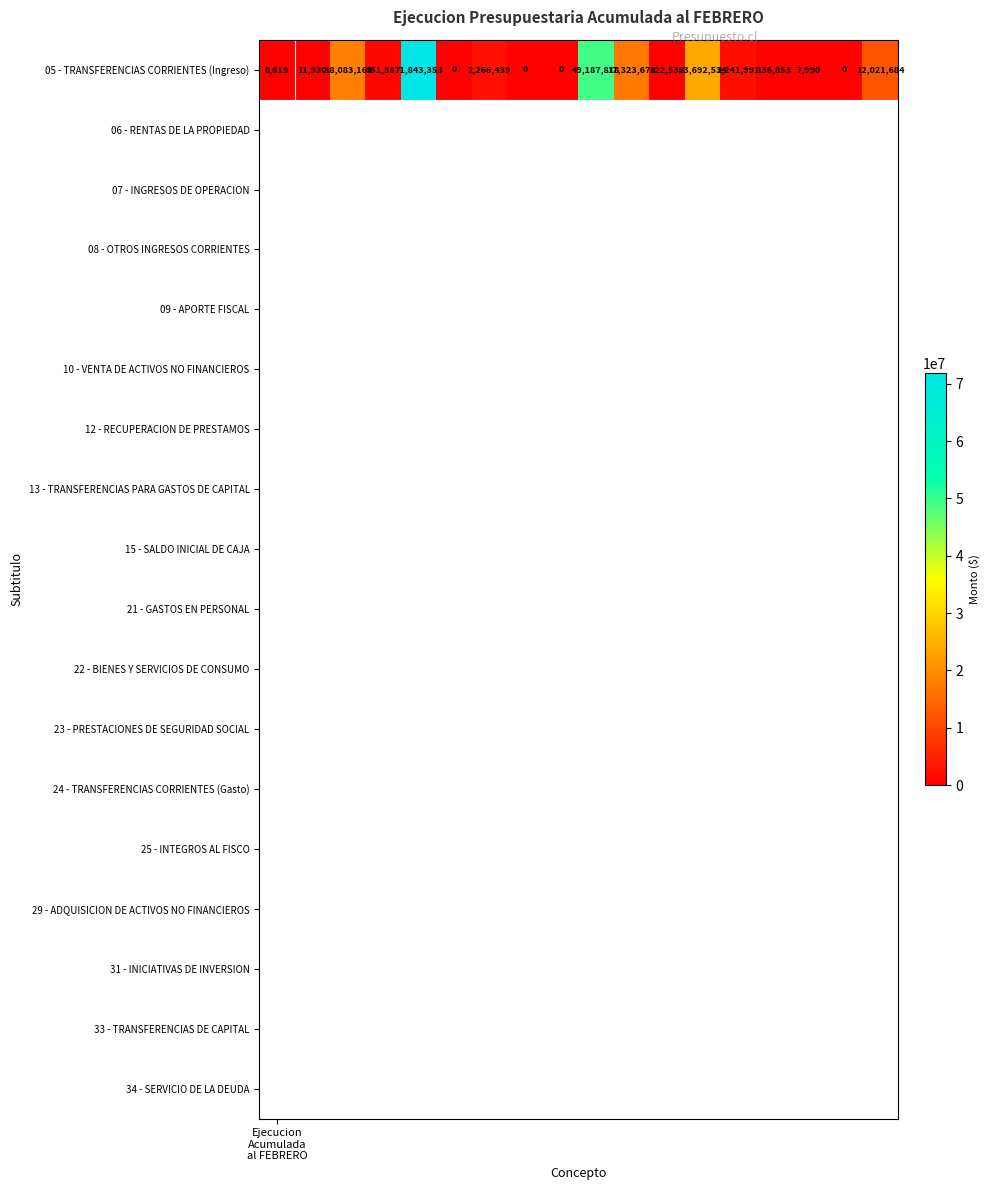

How many distinct data groups are displayed?

1